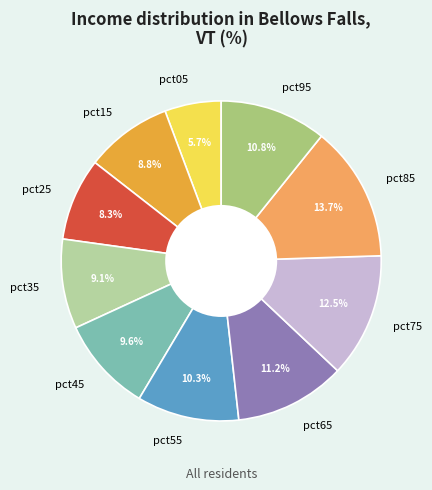

Between pct05 and pct15, which is larger?

pct15